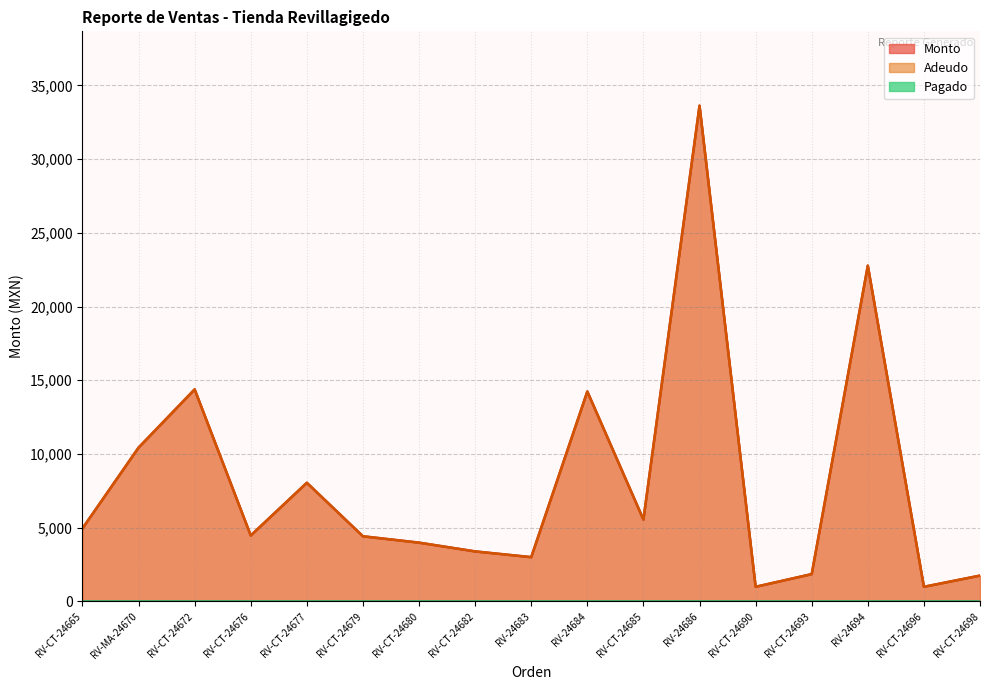

Is the value of Adeudo at RV-CT-24682 greater than the value of Monto at RV-24694?

No